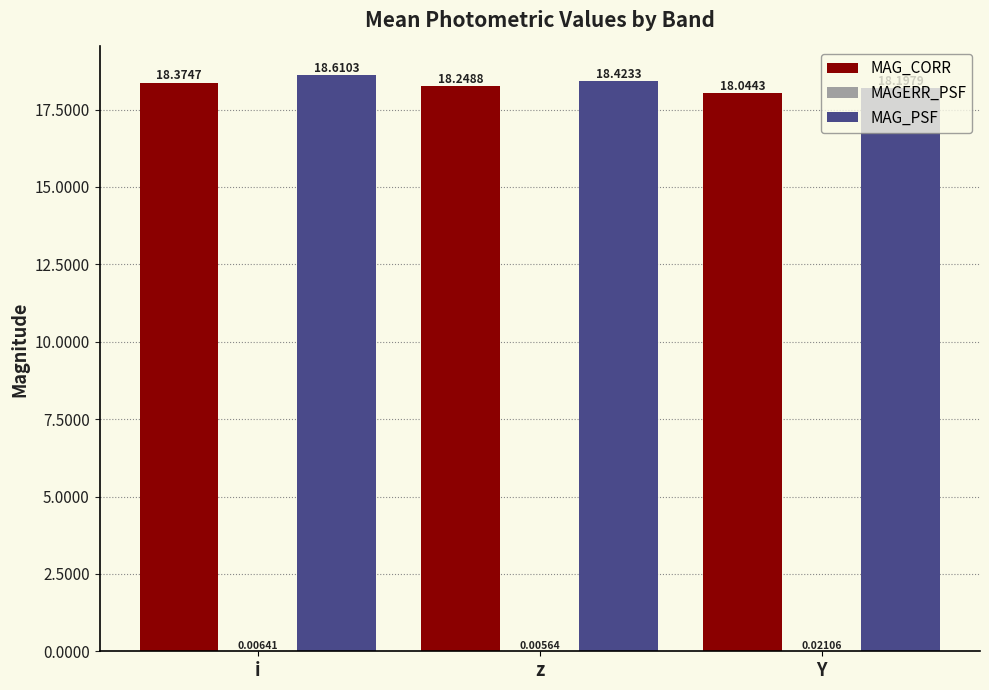

How many MAG_PSF values are between 18 and 19?

3